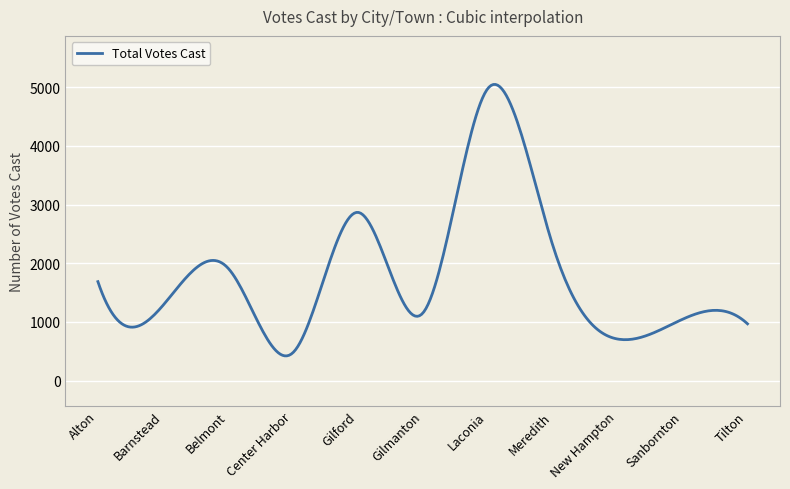

What is the greatest value displayed?

5047.6